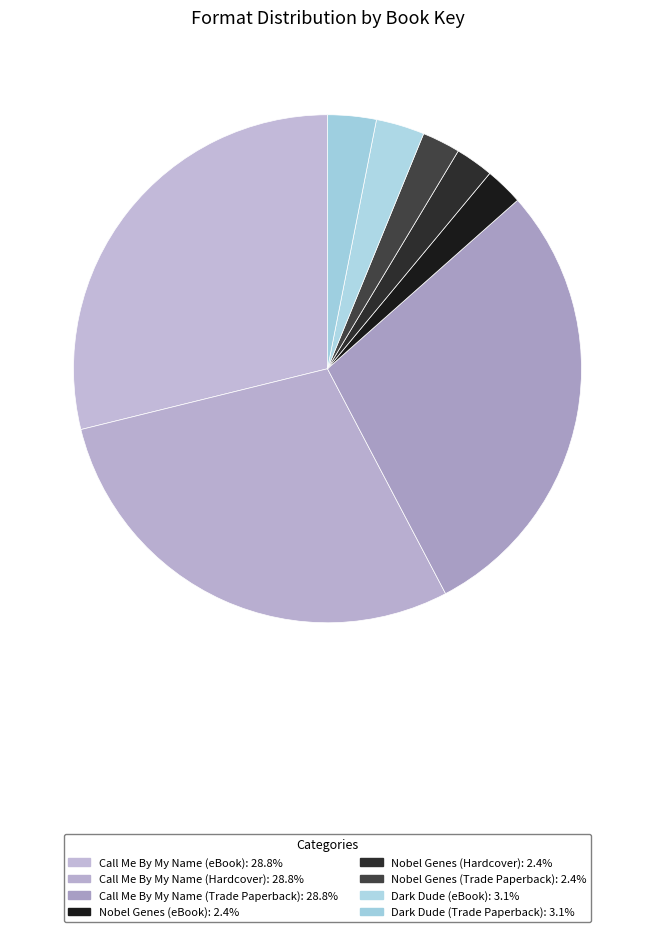

Is it true that Call Me By My Name (eBook) is 36% of the pie?

False